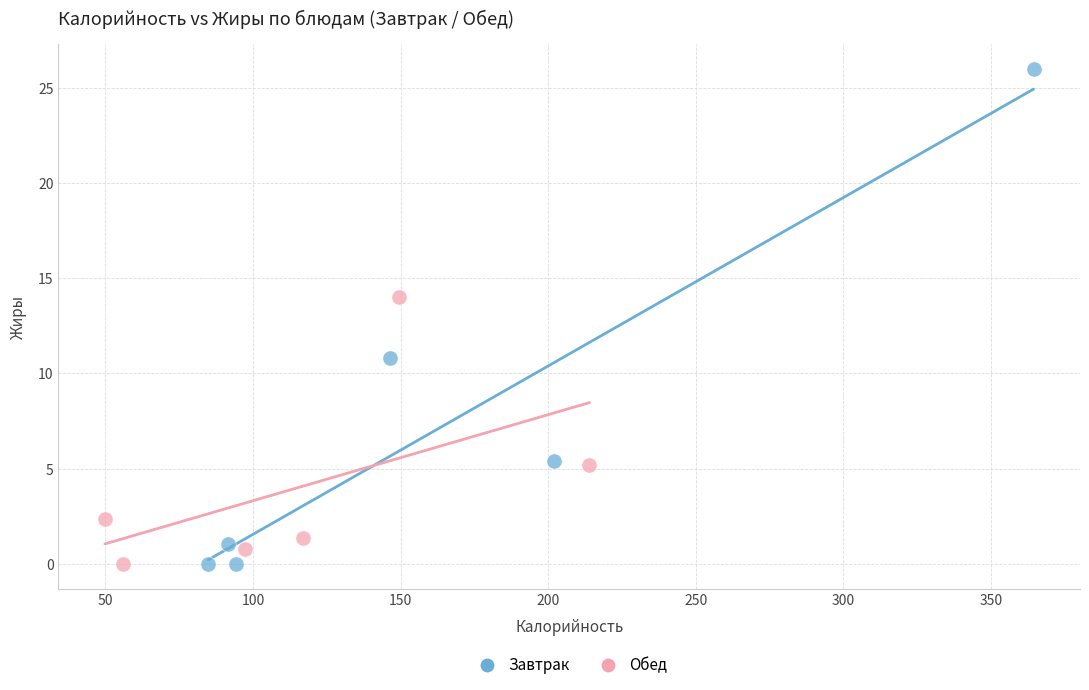

Which series reaches the maximum Y coordinate?

Завтрак